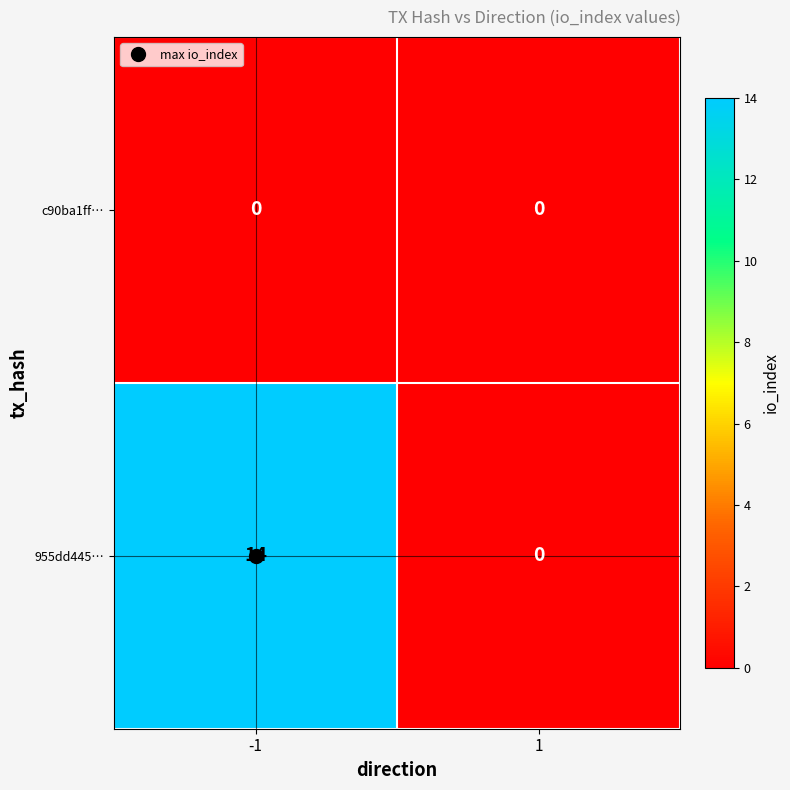

Rank the series by their average value, from lowest to highest.

c90ba1ff…, 955dd445…